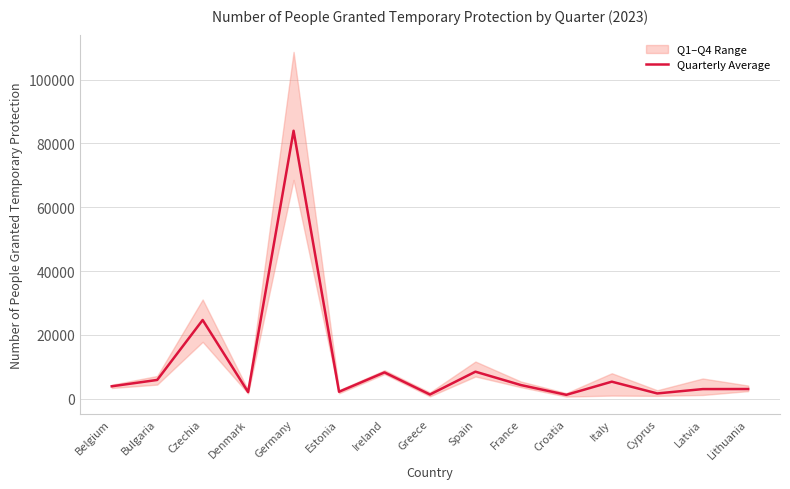

At which category does the data reach its first local valley?

Denmark